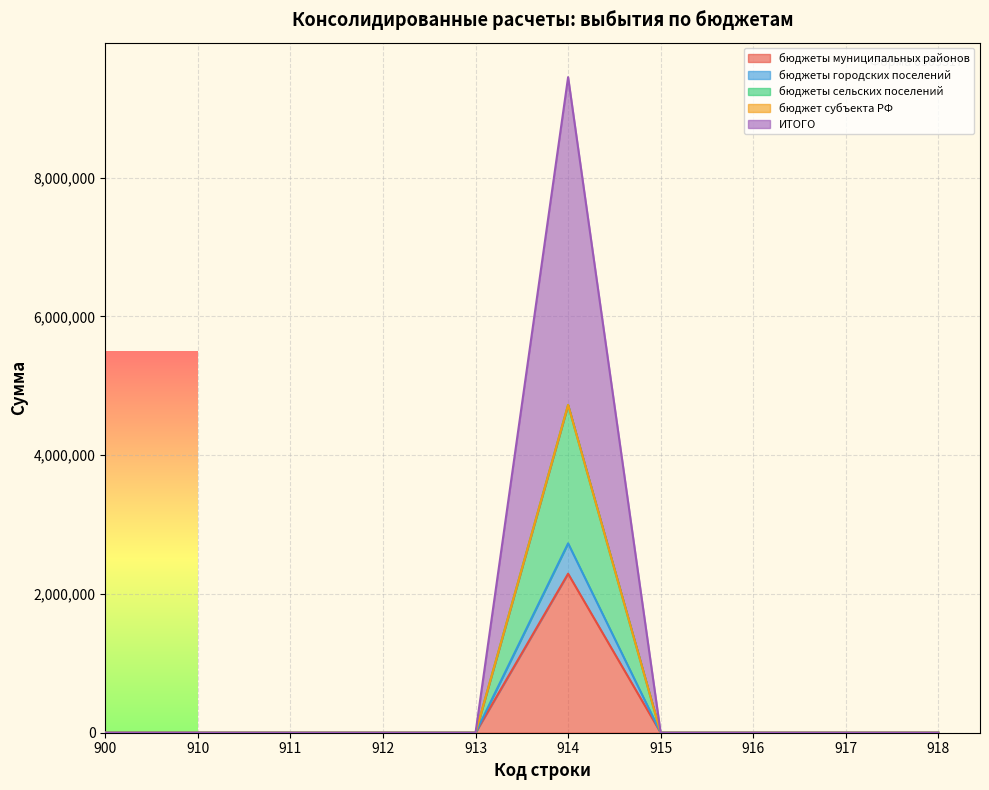

The бюджеты сельских поселений series shows 0 at 916. True or false?

True